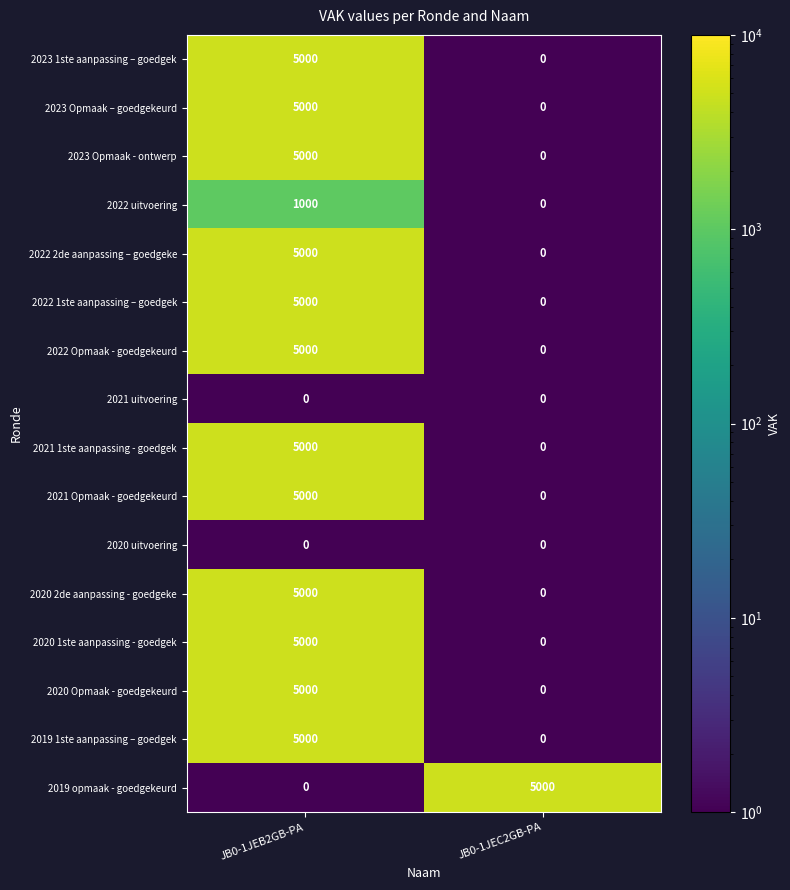

The 2019 opmaak - goedgekeurd series shows 0 at JB0-1JEB2GB-PA. True or false?

True